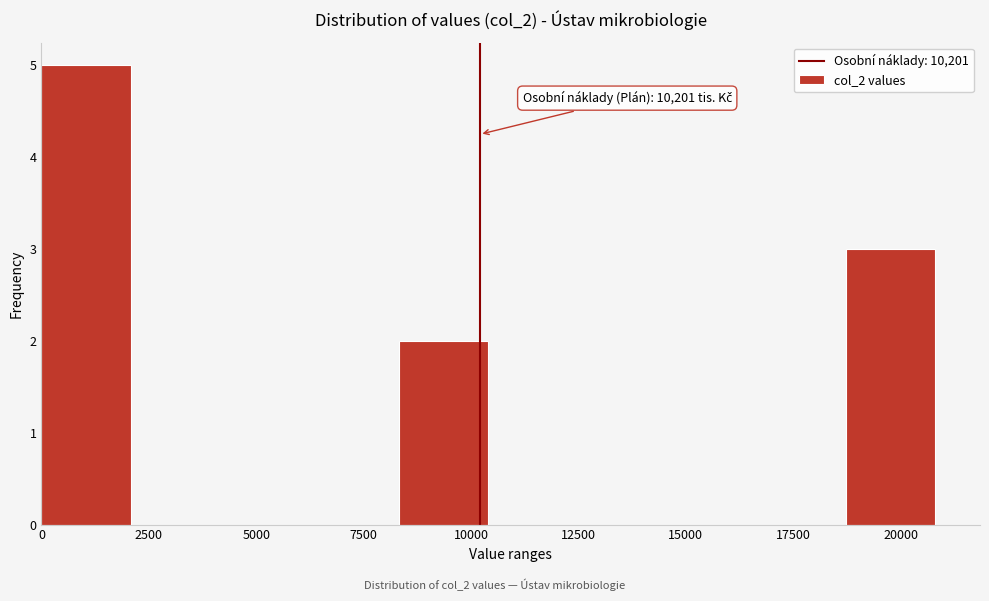

Which range on the x-axis has the tallest bar?

0 to 2000